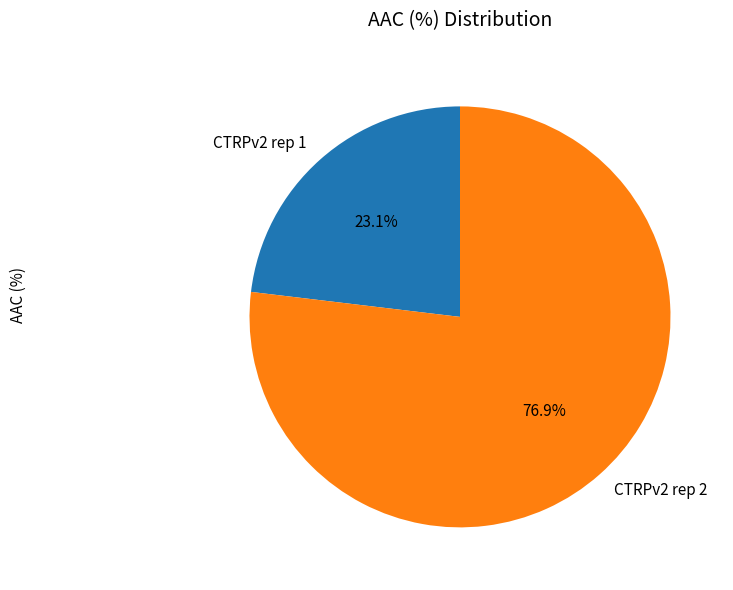

What is the largest slice in the pie chart?

CTRPv2 rep 2